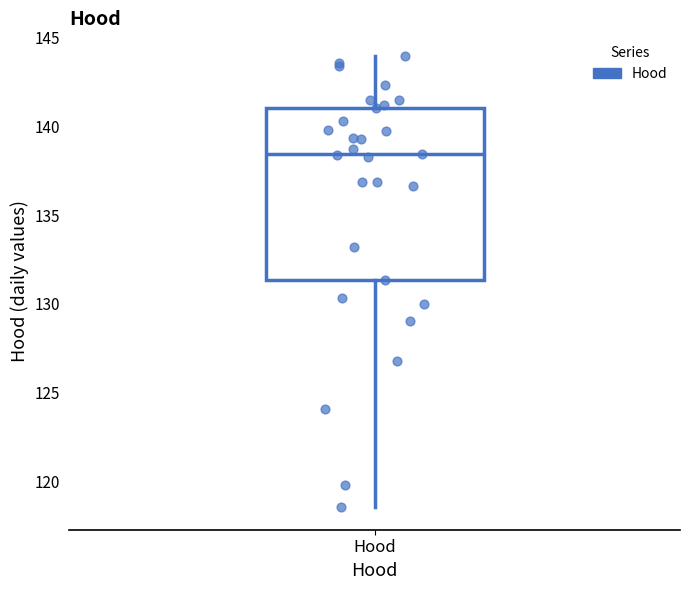

Transcribe this box plot: give where the median line is, the range the box spans, and where the two whiskers end, as read against the y-axis. The values are not printed on the chart, so give them approximately, as read against the axis.

median 138.5, box 131.5 to 141.0, whiskers 118.5 to 144.0